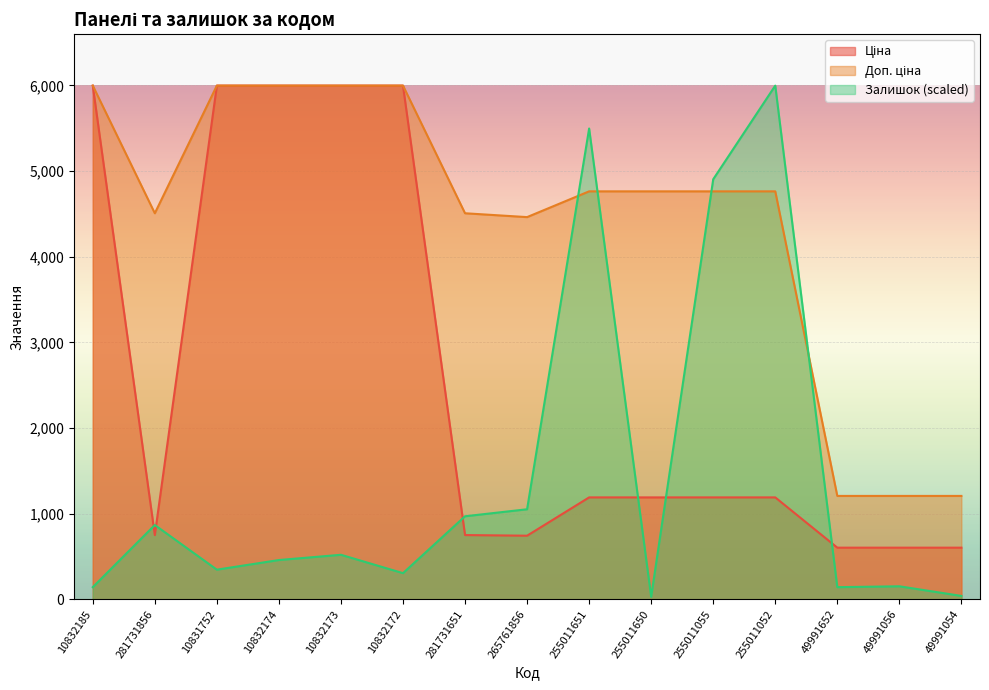

What is the label of the 11th point from the left?

255011055